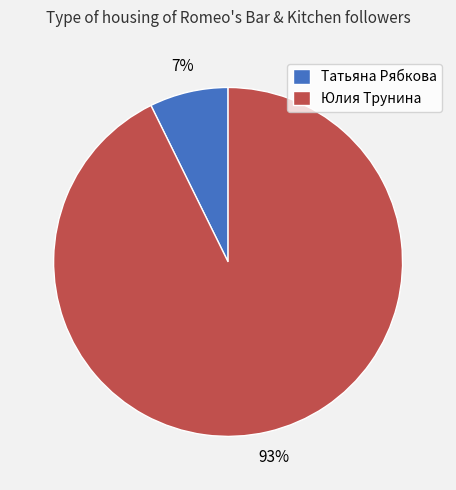

The Татьяна Рябкова slice represents 7% of the pie. True or false?

True